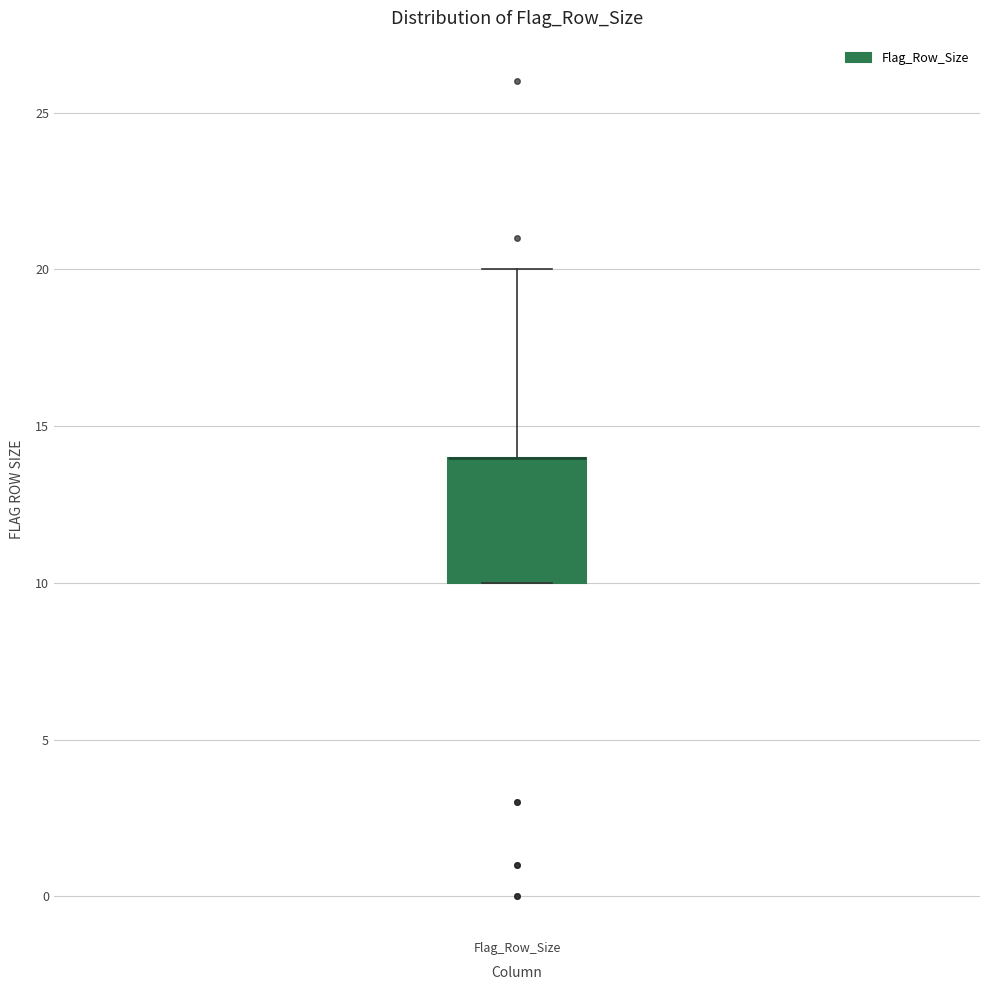

Transcribe this box plot: give where the median line is, the range the box spans, and where the two whiskers end, as read against the y-axis. The values are not printed on the chart, so give them approximately, as read against the axis.

median 14 (drawn on the box's upper edge), box 10 to 14, whiskers 10 to 20